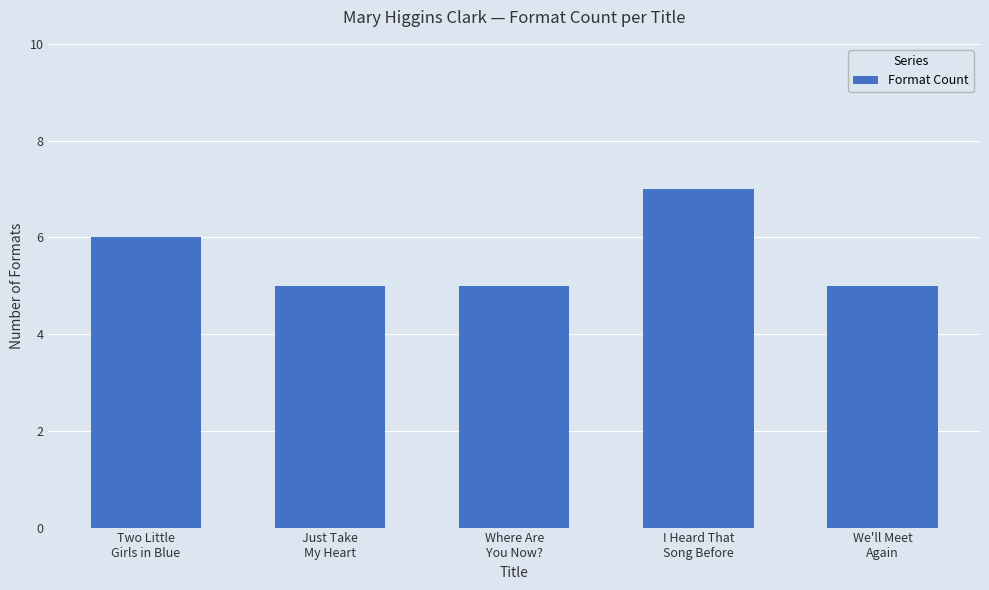

What position from the left is Where Are
You Now??

3